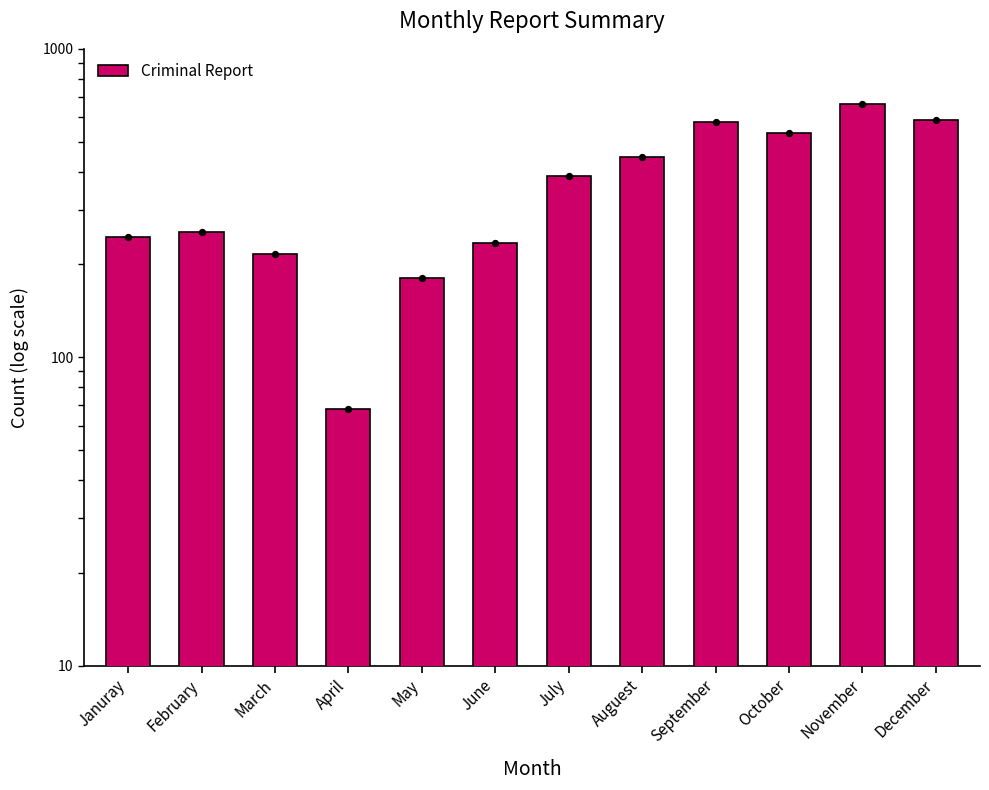

What is the change in value from September to December?

+8